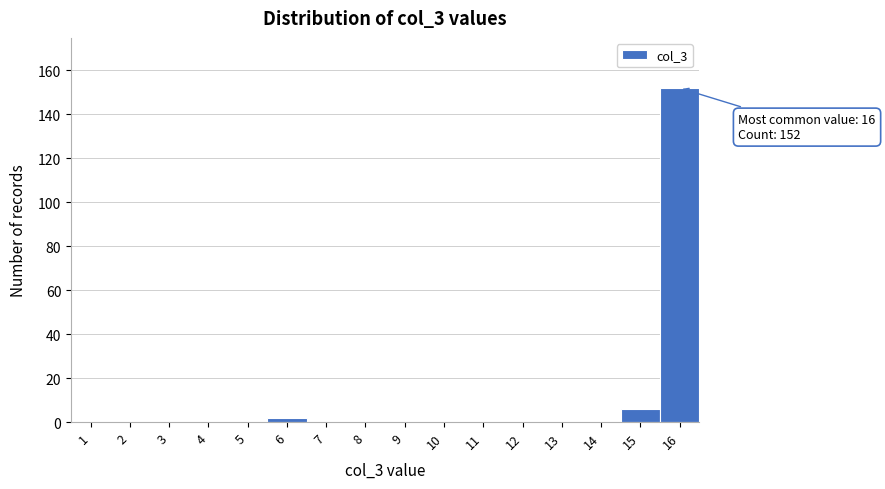

Reading right to left, extract all data points from this chart.

16=152	15=6	14=0	13=0	12=0	11=0	10=0	9=0	8=0	7=0	6=2	5=0	4=0	3=0	2=0	1=0